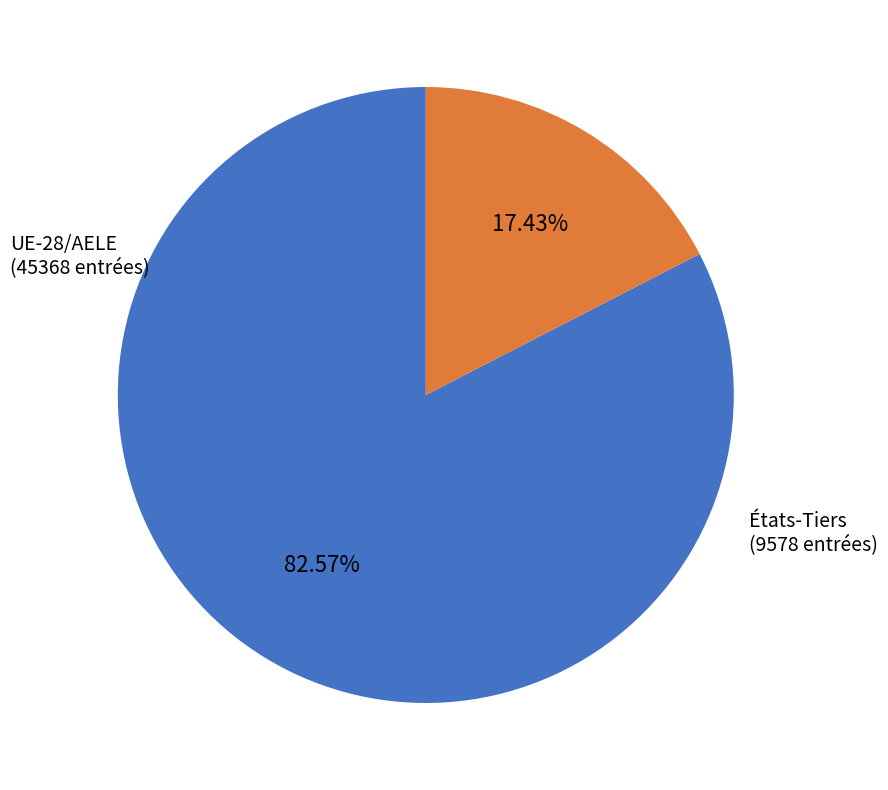

Is there a majority slice in this chart?

Yes